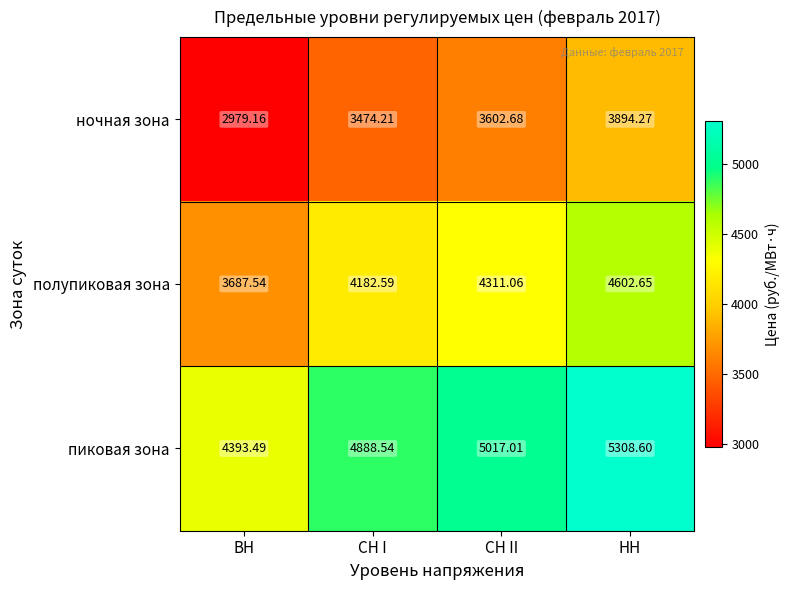

Rank the series at СН I from highest to lowest value.

пиковая зона, полупиковая зона, ночная зона